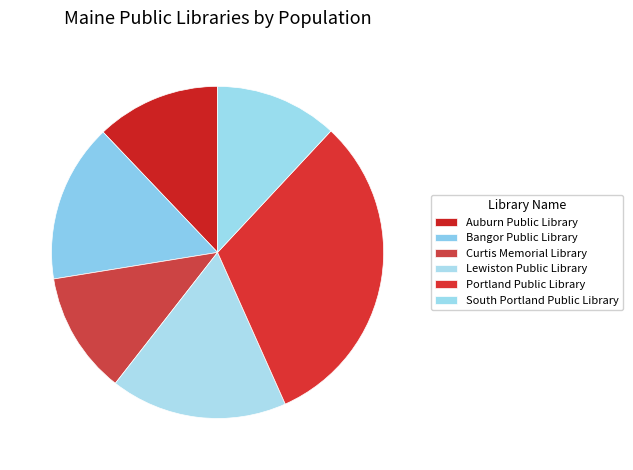

What percentage is the Portland Public Library slice, to the nearest percent?

31%